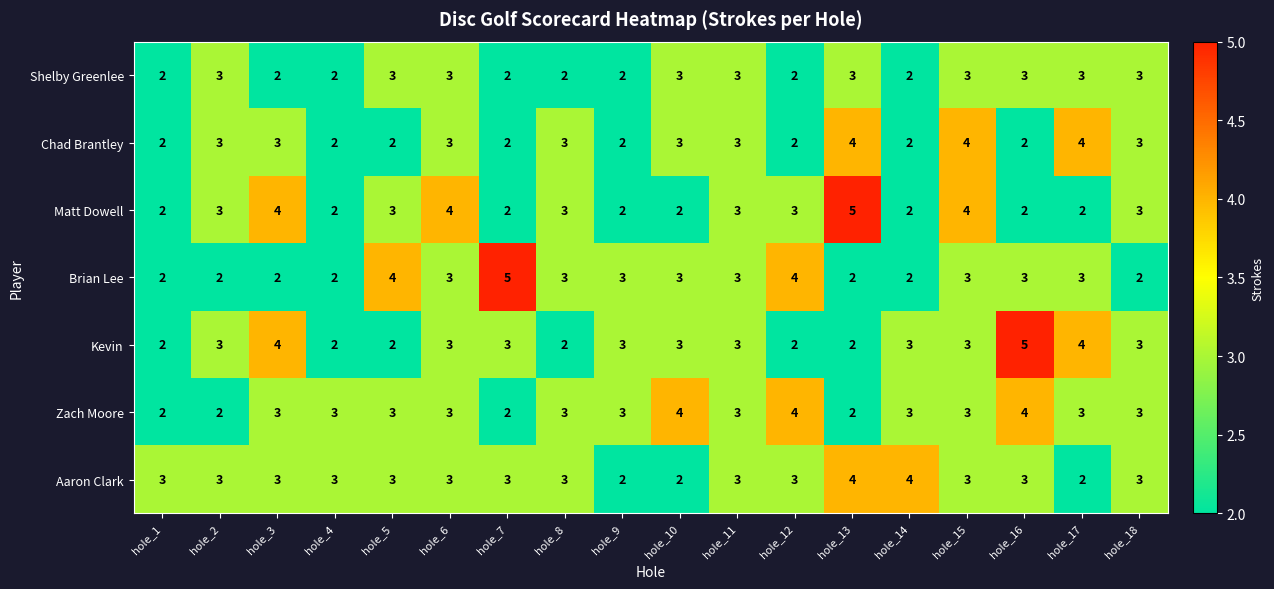

What is the difference between the highest and lowest values at hole_18?

1